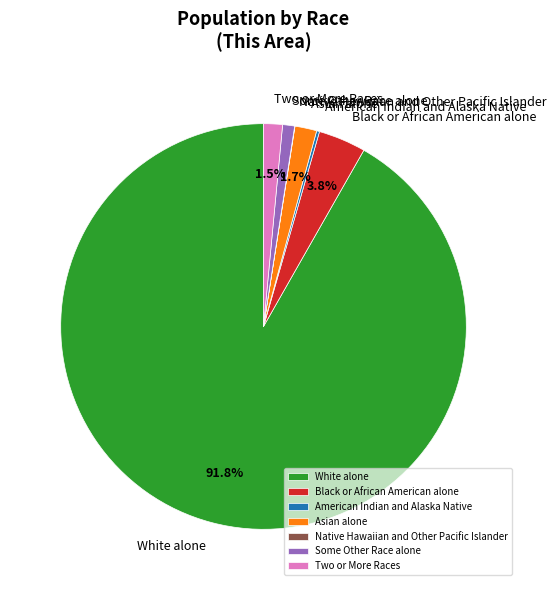

Is there a majority slice in this chart?

Yes